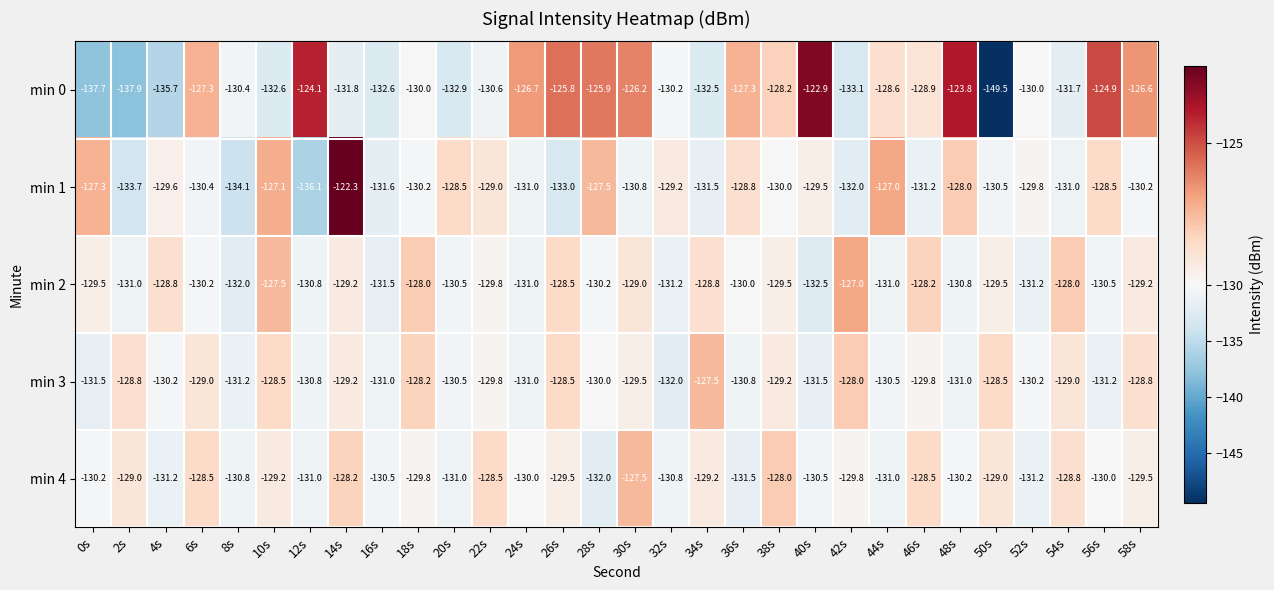

How many categories are shown in the chart?

30